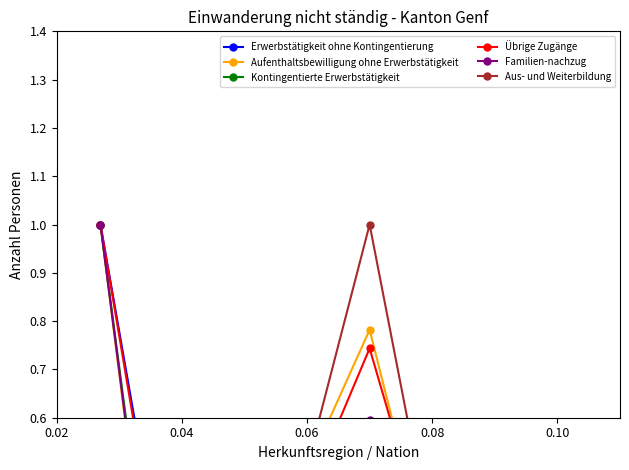

Between 0.10 and 5, which series saw the biggest shift?

Übrige Zugänge